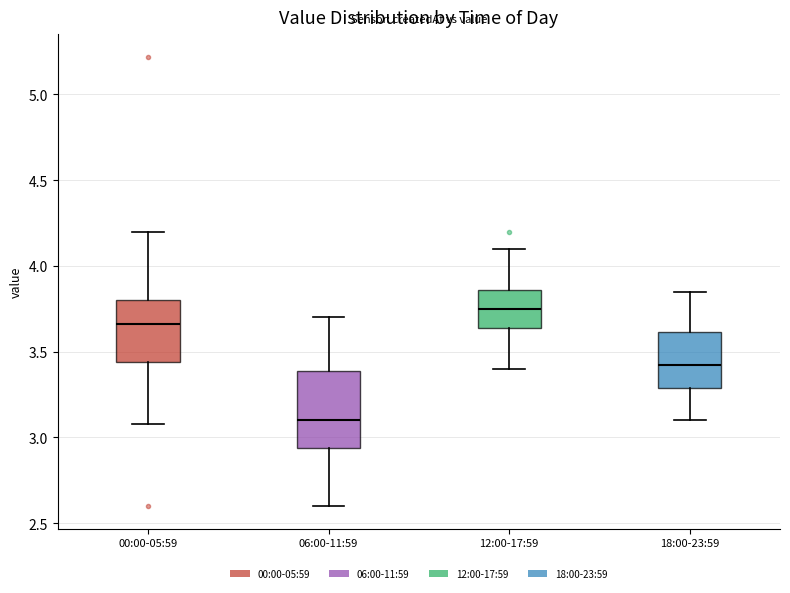

Where is the upper edge of the box for 06:00-11:59 on the y-axis? The values are not printed on the chart, so give them approximately, as read against the axis.

3.40